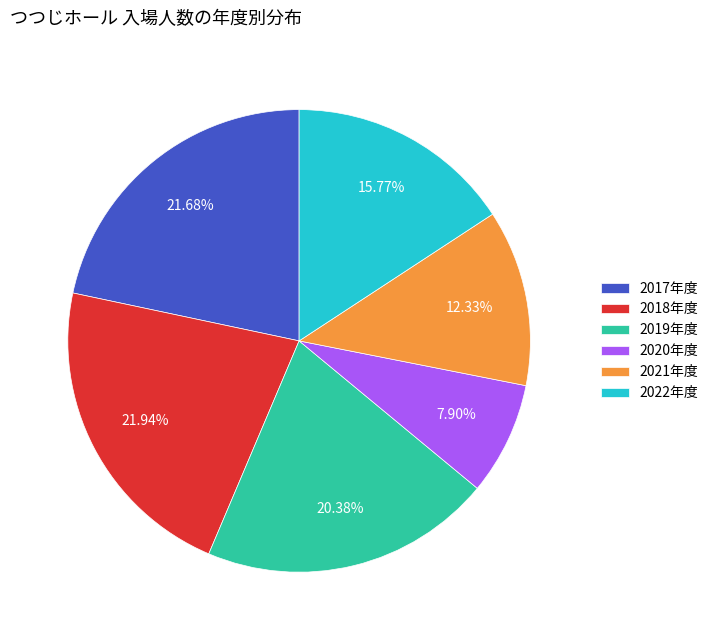

Does 2018年度 represent more than half of the total?

No